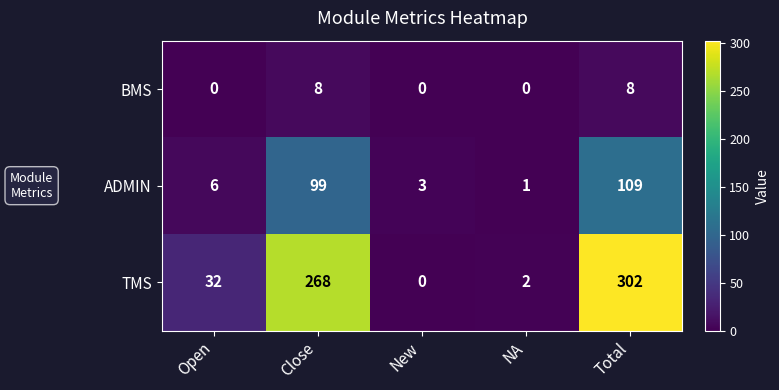

At which category is the sum across all series the highest?

Total